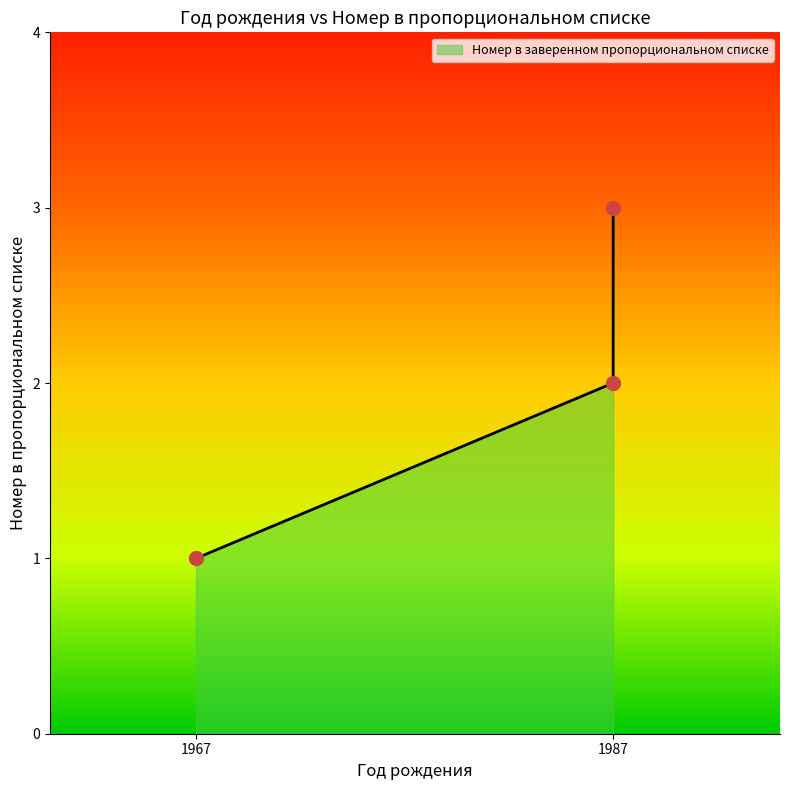

What is the minimum value shown in the chart?

1